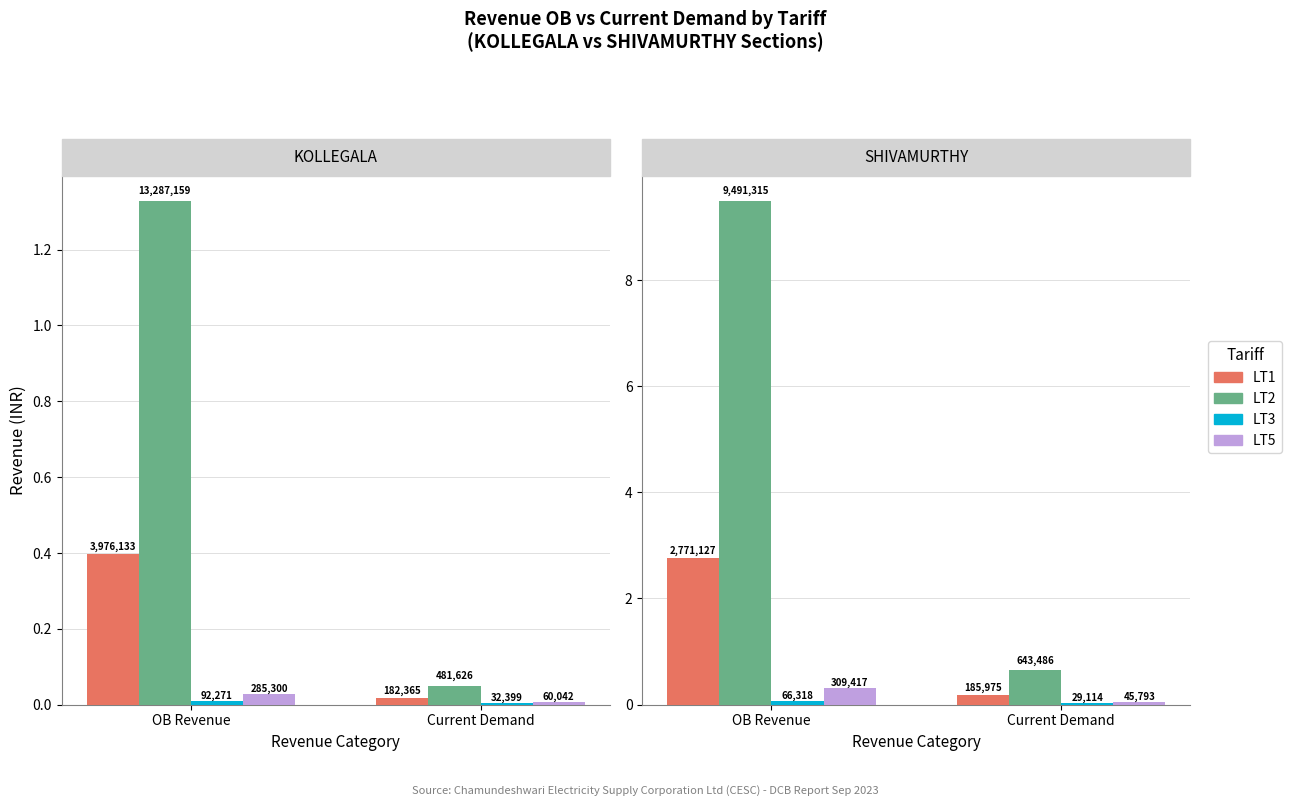

What is the difference between the LT2 values at Current Demand and OB Revenue?

8847829.1